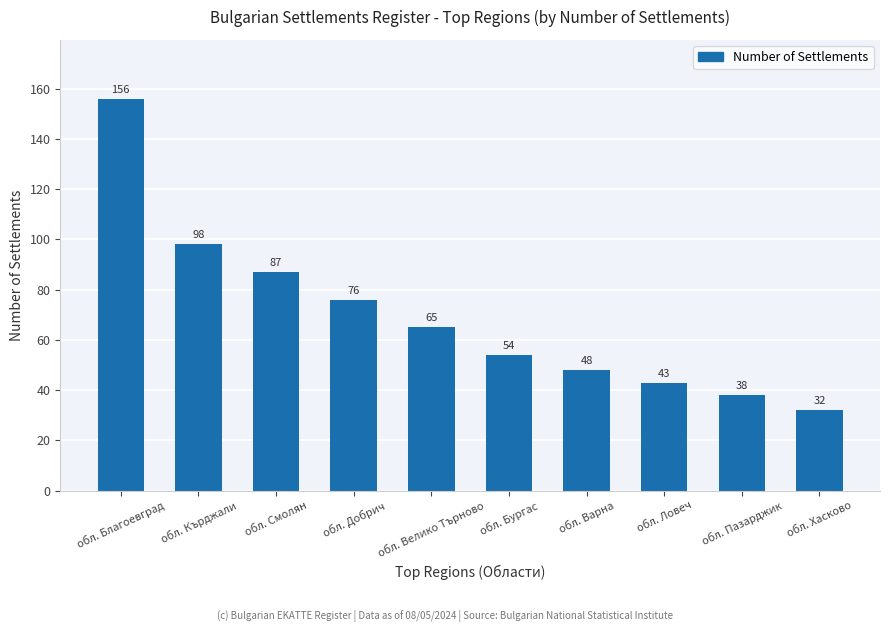

Reading right to left, what are all the values shown in this chart?

32	38	43	48	54	65	76	87	98	156